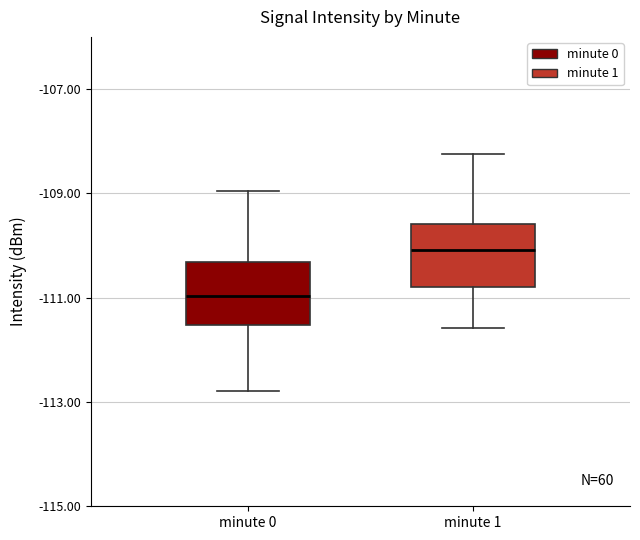

Reading left to right, read every box against the y-axis: the position of its median line, the range the box covers, and the ends of its whiskers. The values are not printed on the chart, so give them approximately, as read against the axis.

minute 0: median -111.0, box -111.6 to -110.4, whiskers -112.8 to -109.0
minute 1: median -110.0, box -110.8 to -109.6, whiskers -111.6 to -108.2